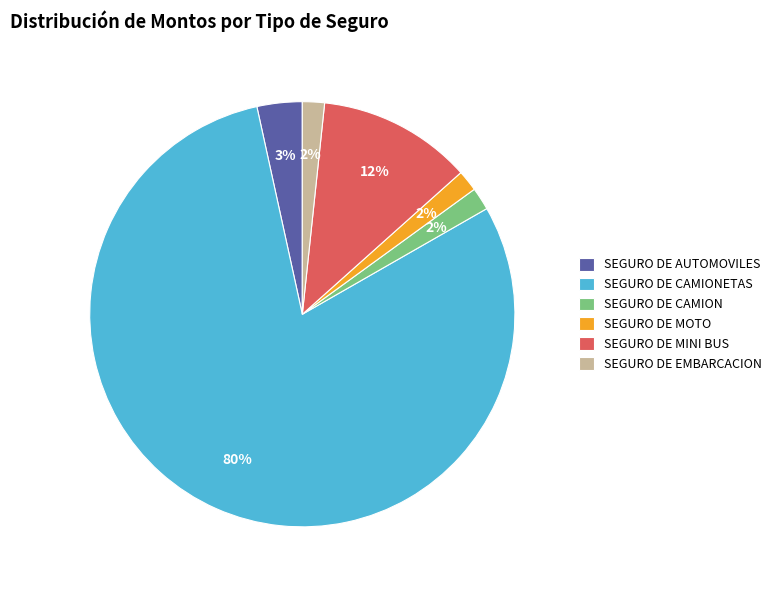

The SEGURO DE CAMION slice represents 2% of the pie. True or false?

True